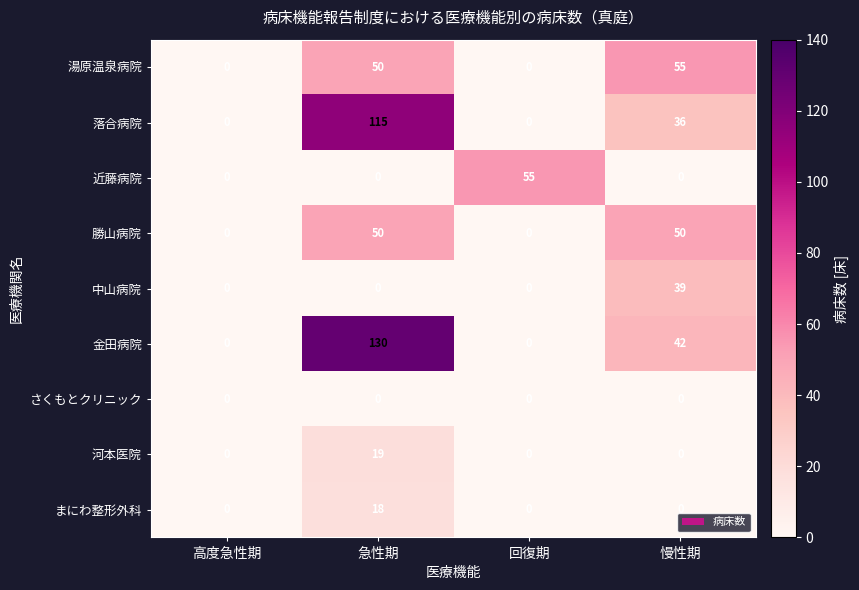

What is the average value of the 近藤病院 series?

14